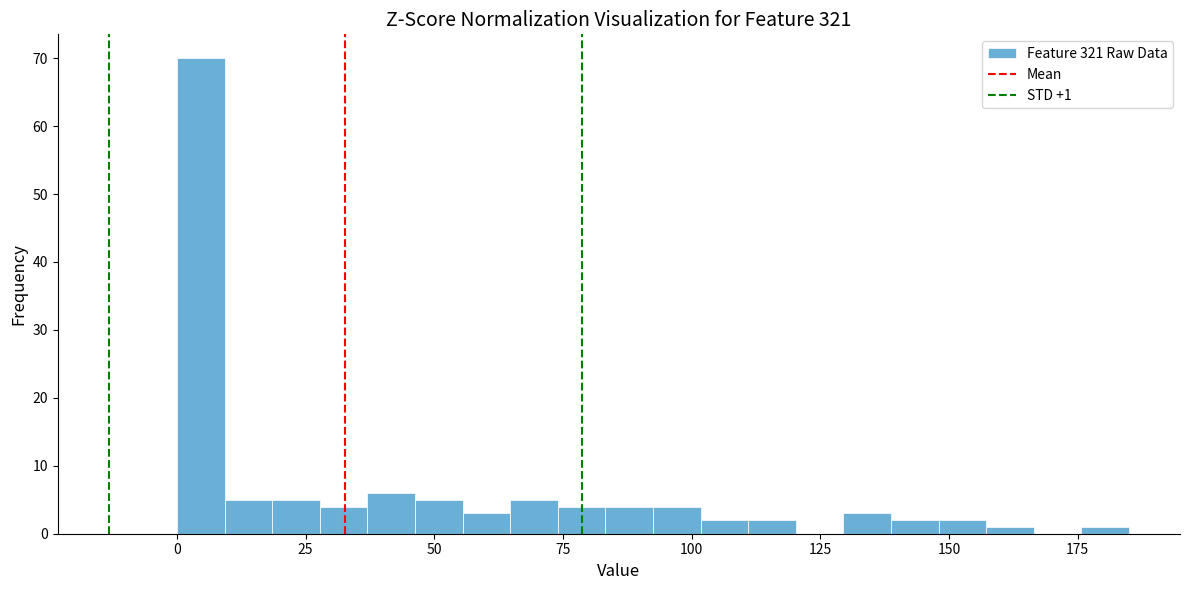

Read against the x-axis, roughly where is the centre of the tallest bar?

5